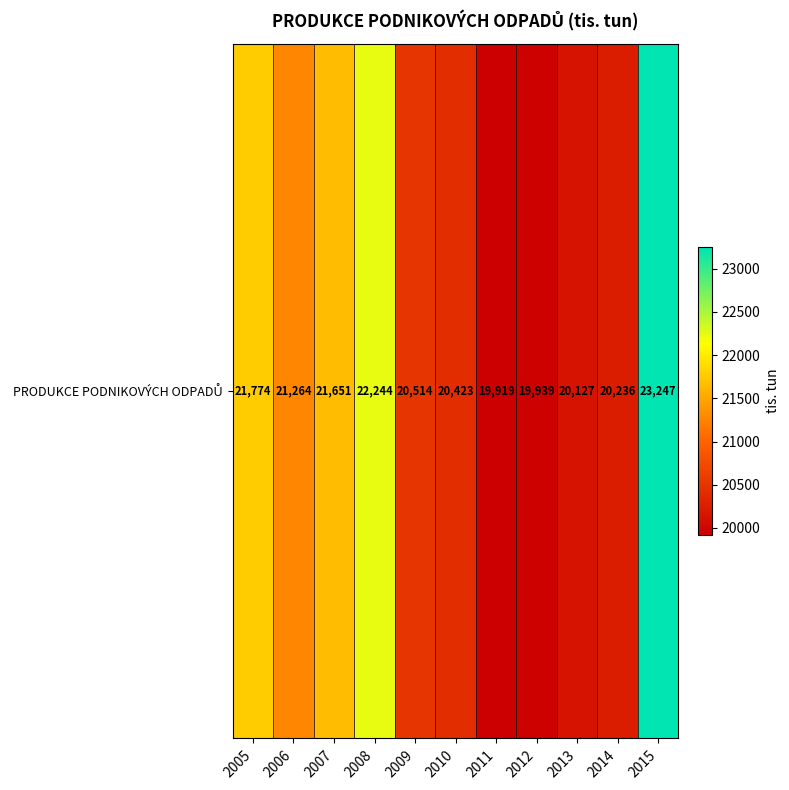

Which category has the lowest value across all series?

2011